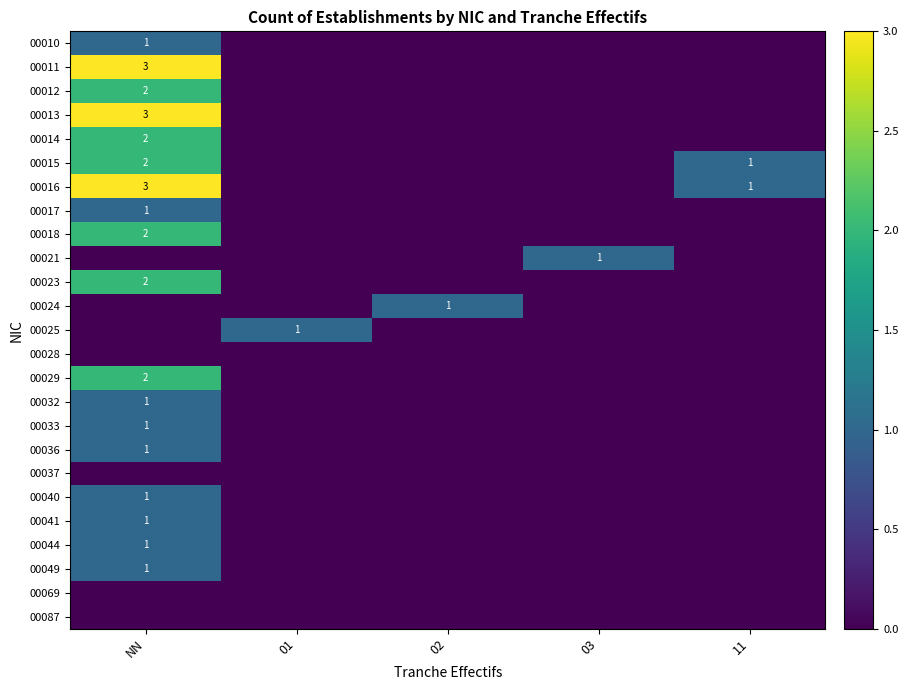

At which category does the chart reach its minimum across all series?

01